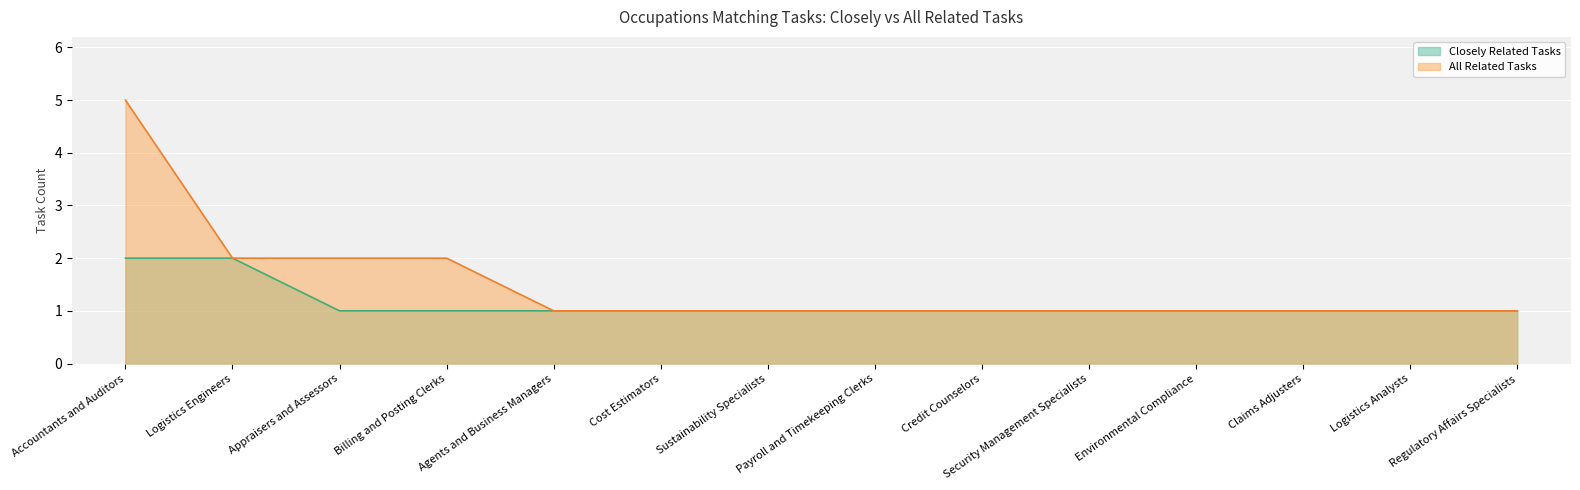

What is the value of the Closely Related Tasks point at the 12th from the left?

1